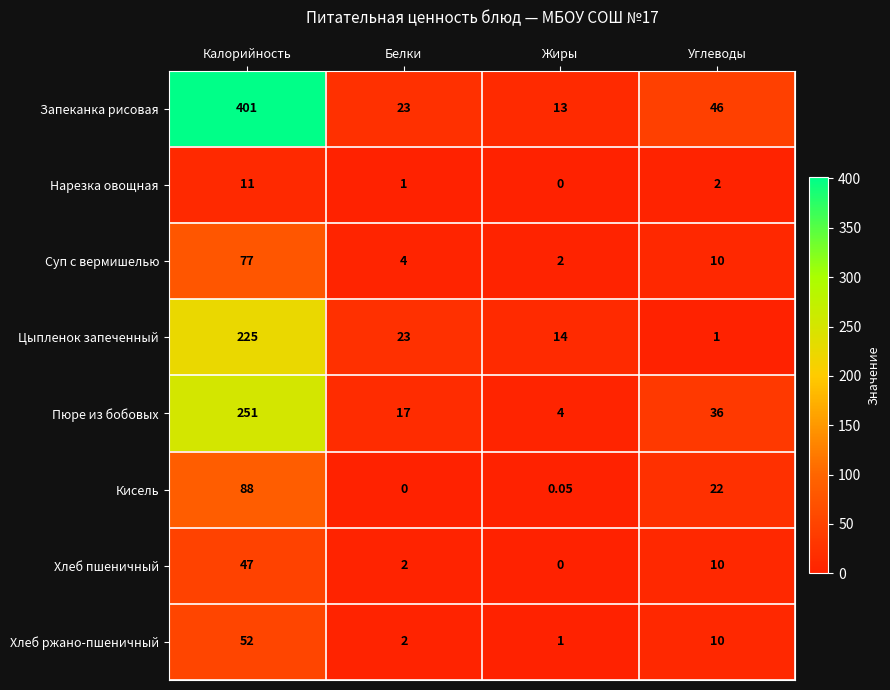

Rank the categories by Пюре из бобовых value from lowest to highest.

Жиры, Белки, Углеводы, Калорийность